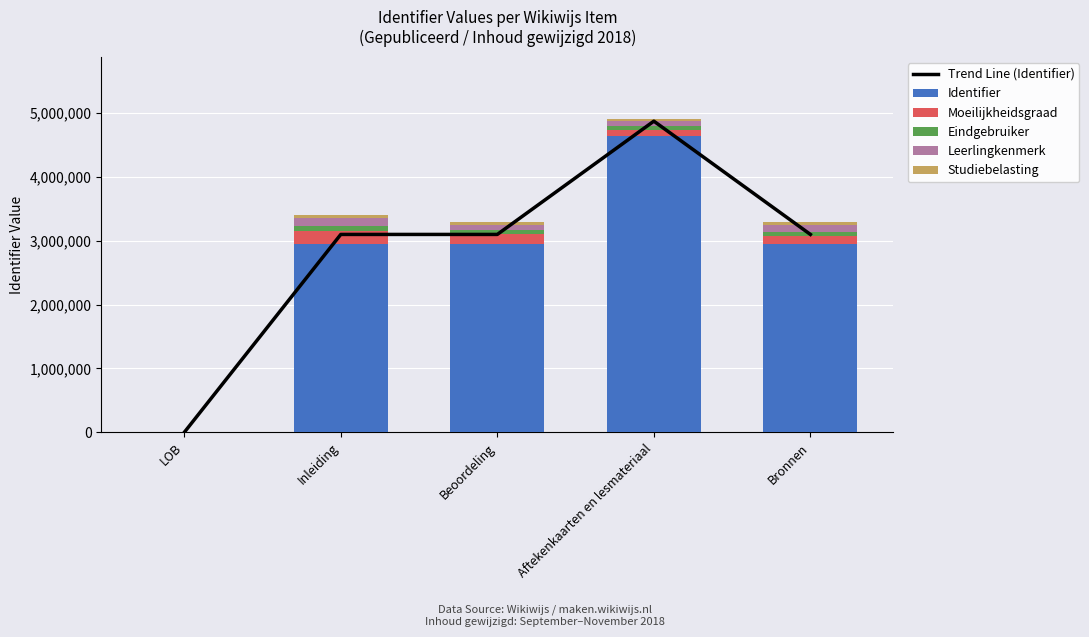

What is the difference between the maximum and minimum values in the Studiebelasting series?

50000.0